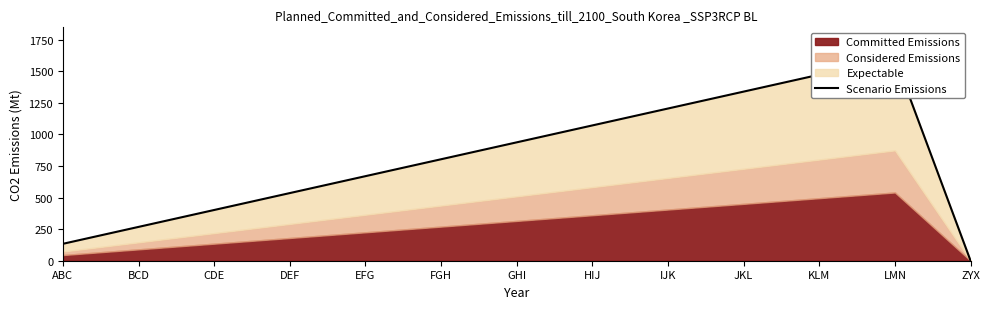

What position from the left is HIJ?

8